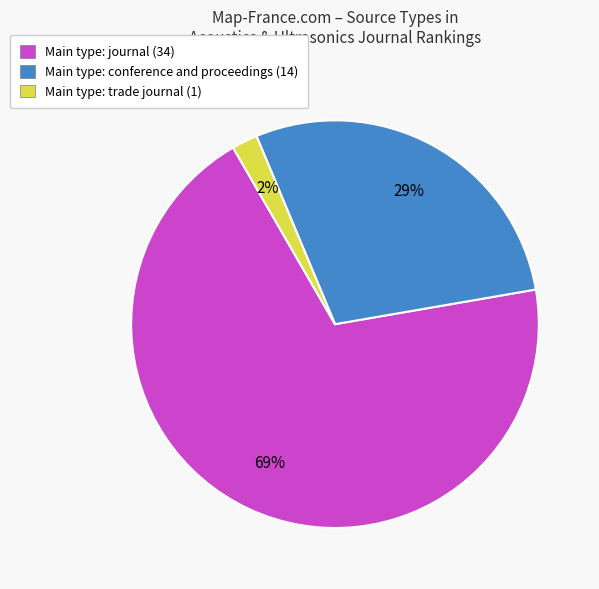

Rank the categories by value from highest to lowest.

Main type: journal (34), Main type: conference and proceedings (14), Main type: trade journal (1)